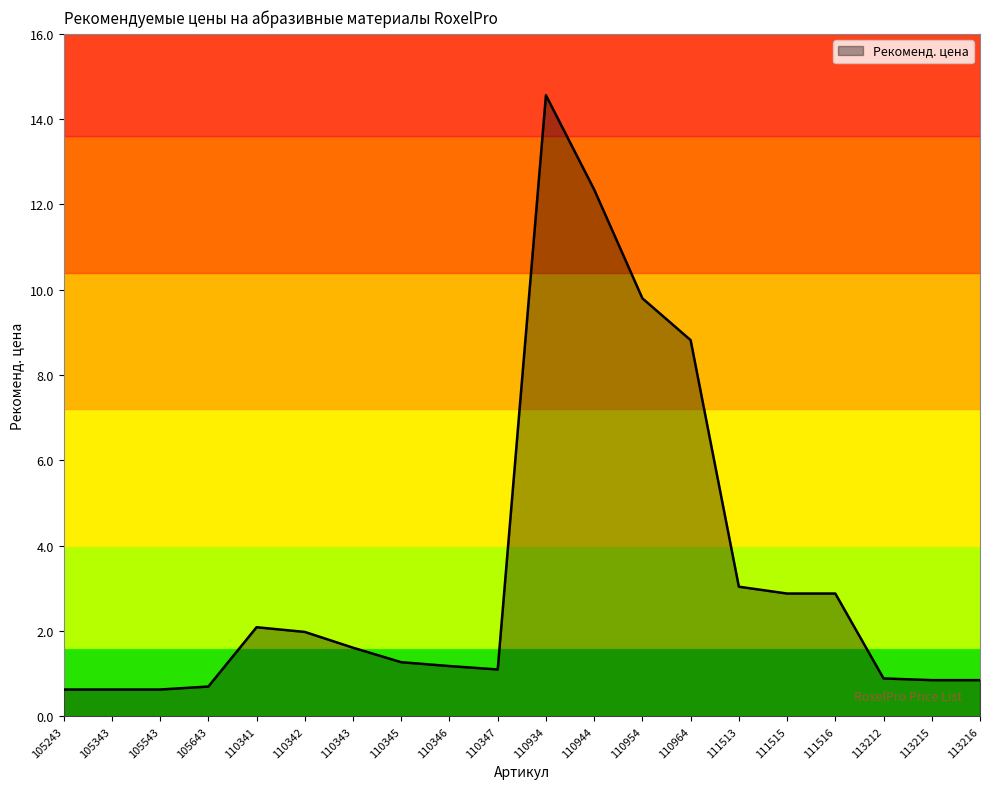

What is the difference between the values at 105643 and 110934?

13.9